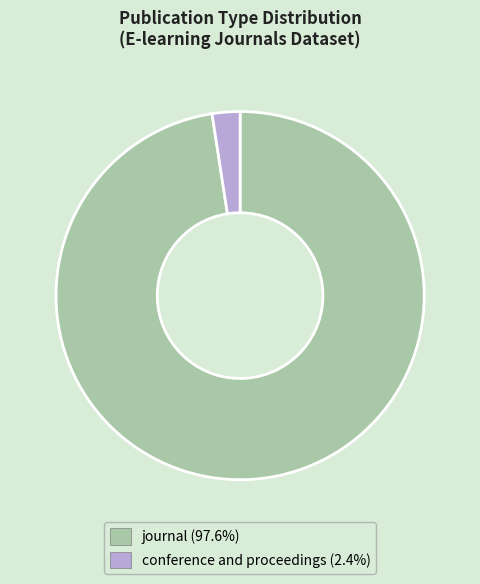

Which category has the smallest portion of the pie?

conference and proceedings